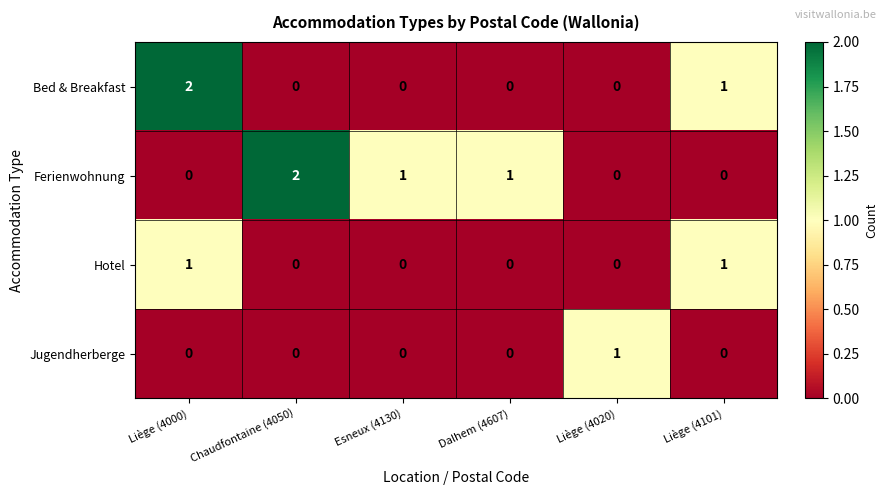

At which category is the sum across all series the highest?

Liège (4000)